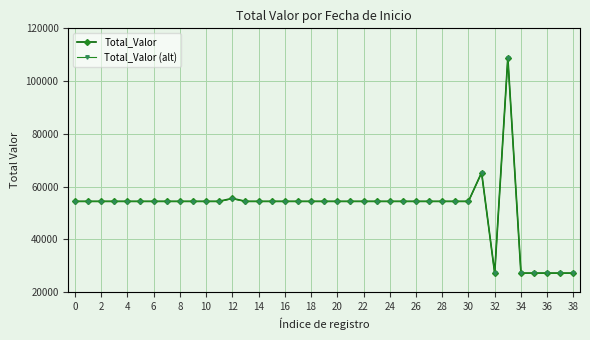

Which series has the widest spread of values?

Total_Valor